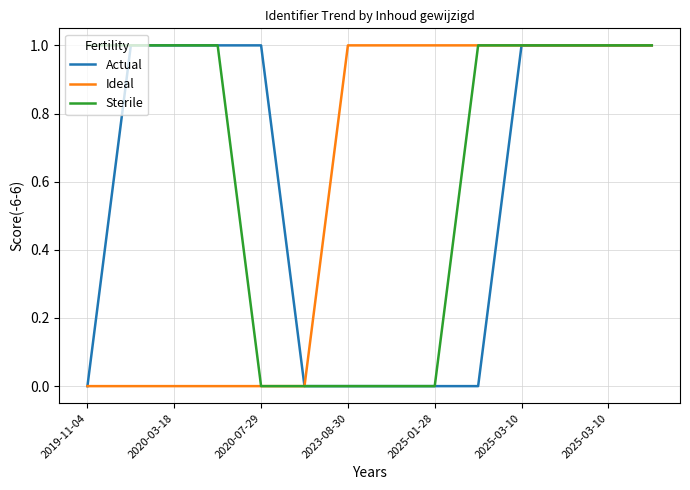

What is the maximum value for Sterile?

1.0